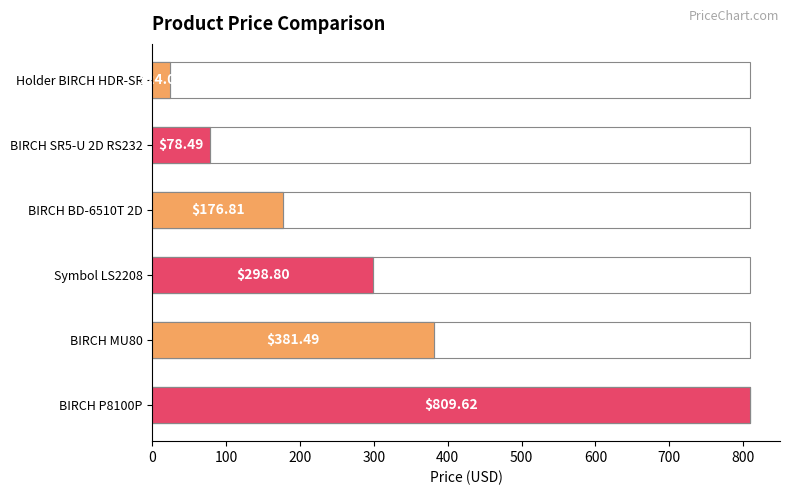

Between Symbol LS2208 and Holder BIRCH HDR-SR, which is larger?

Symbol LS2208